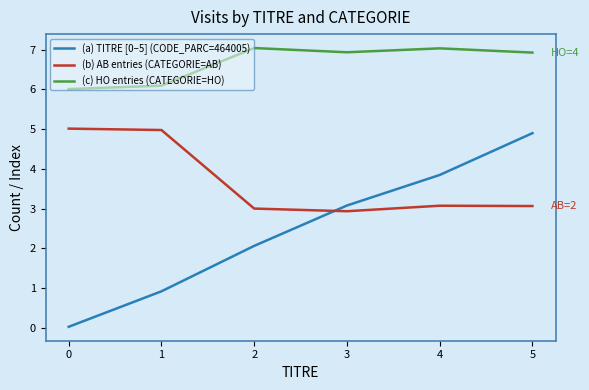

What is the spread (max minus min) of values at 3?

4.0